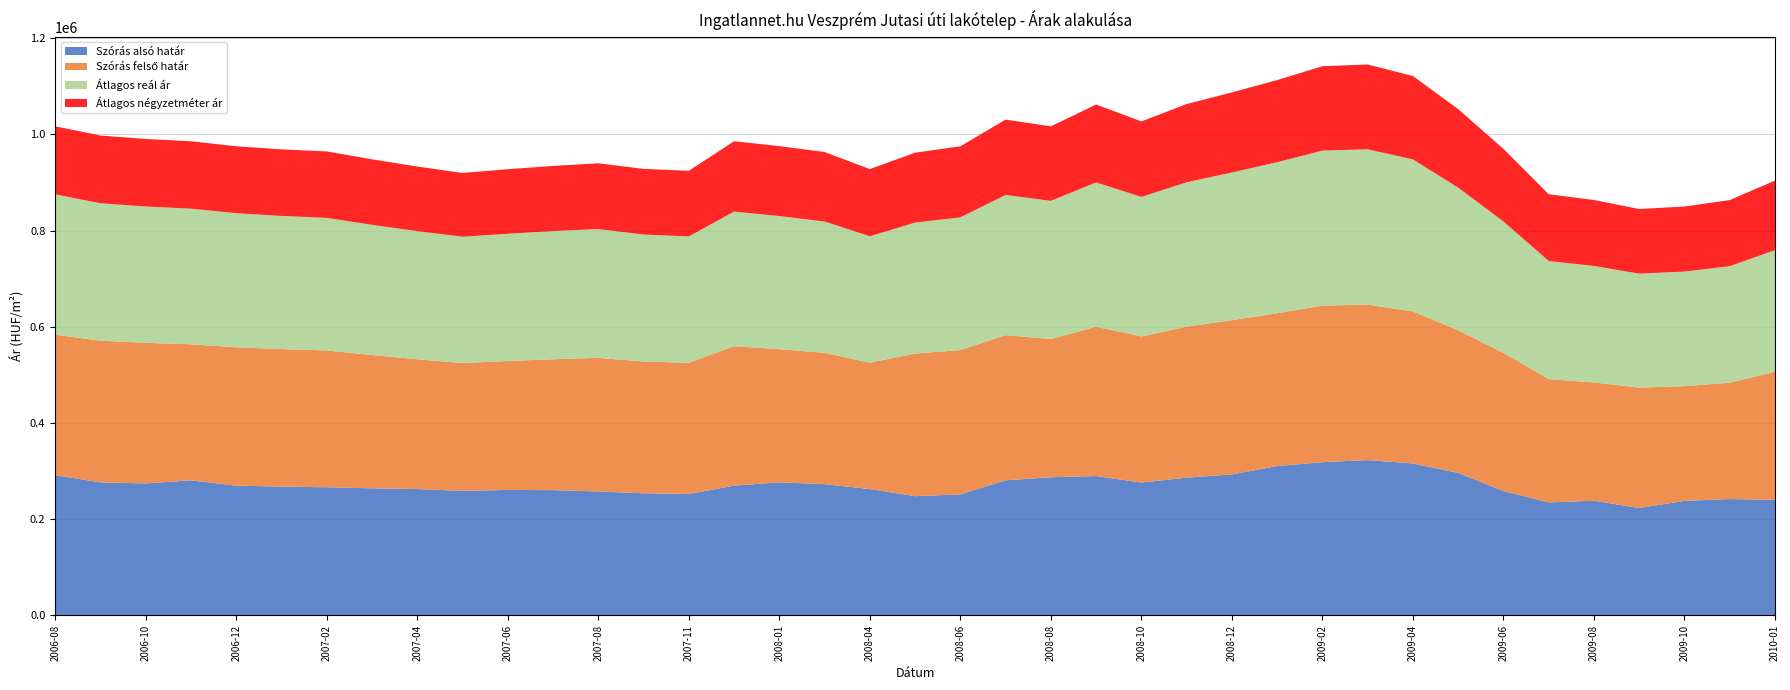

Reading left to right, list all the values displayed in this chart.

Szórás alsó határ: 291860	276717	274483	281030	269843	267949	266587	264274	262851	258959	261034	260590	257797	254008	252670	269917	276824	273001	262802	248072	251697	281105	287346	289917	276376	286526	293265	310680	318673	323071	316069	296493	258500	235034	238591	223395	238336	242041	240358
Szórás felső határ: 291860	294621	292387	282808	287747	285853	284491	277152	269865	265973	268048	272184	277789	274000	272662	289909	276824	273001	262802	296464	300089	301765	287346	310335	303800	313950	320689	317636	325629	323071	316069	296493	287638	256296	245877	250387	238336	242041	266046
Átlagos reál ár: 291860	285669	283435	281919	278795	276901	275539	270713	266358	262466	264541	266387	267793	264004	262666	279913	276824	273001	262802	272268	275893	291435	287346	300126	290088	300238	306977	314158	322151	323071	316069	296493	273069	245665	242234	236891	238336	242041	253202
Átlagos négyzetméter ár: 141413	140812	140411	140124	139122	138405	138178	136248	134319	132616	134187	135474	136762	136479	136479	146224	145385	144546	139665	145368	147803	156705	154885	161971	156888	162526	166578	170630	175502	176322	173333	163232	150921	138849	137109	134397	135256	137518	144568